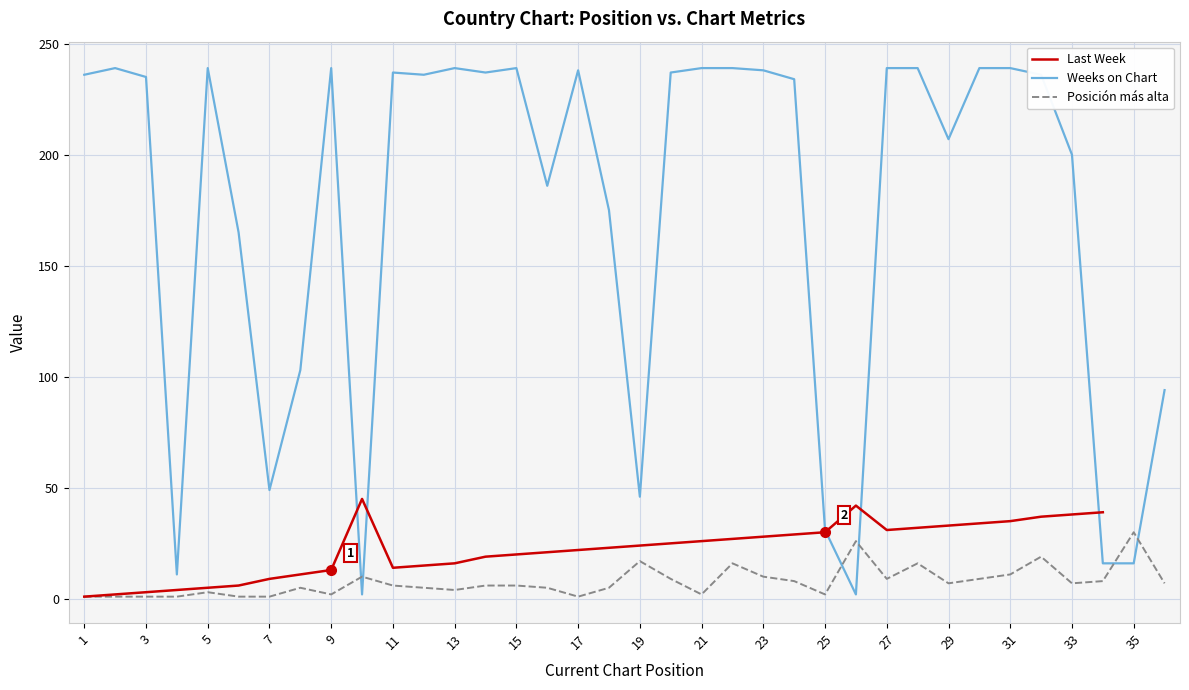

Is this an area chart (filled region under the line)?

No